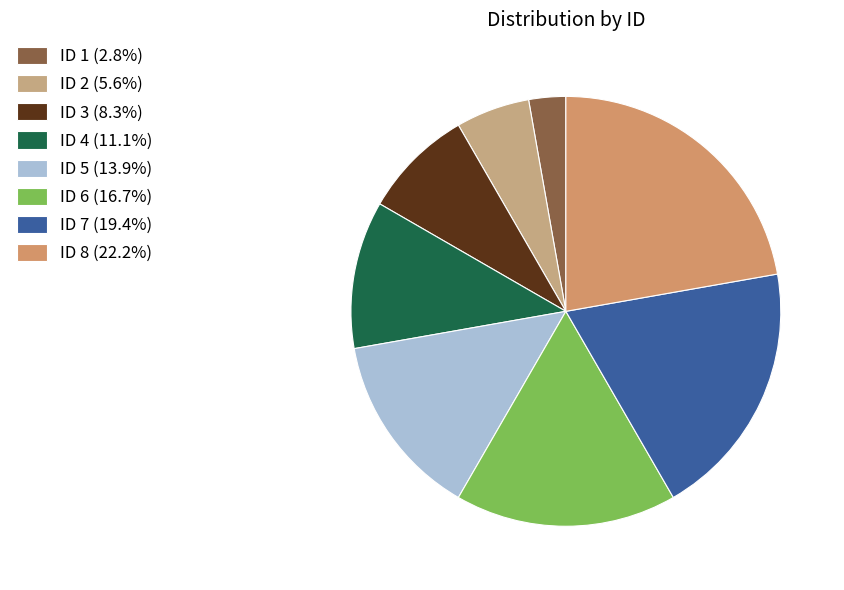

How many segments does this pie chart have?

8